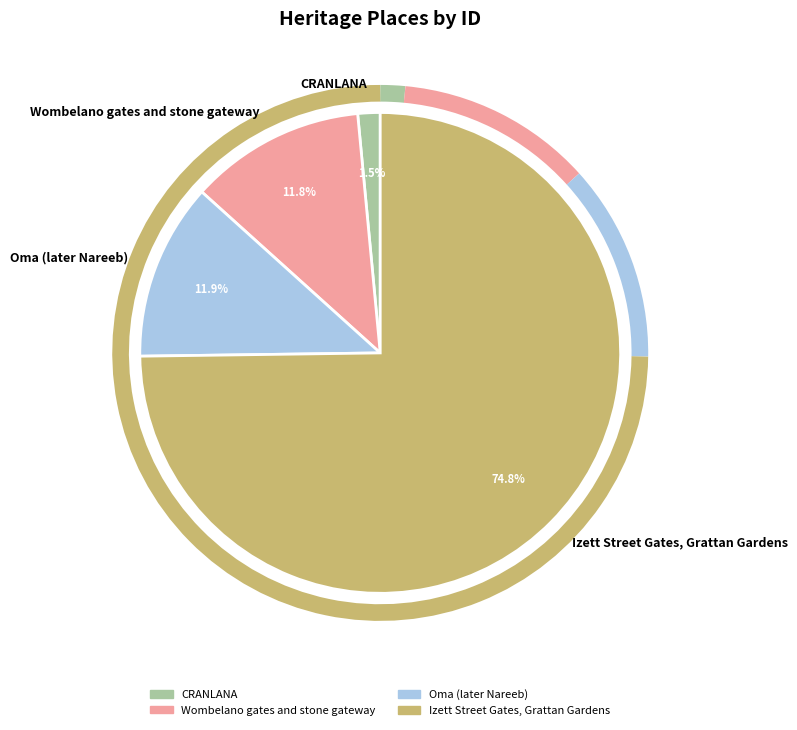

What percentage do Oma (later Nareeb) and CRANLANA together represent?

13.4%